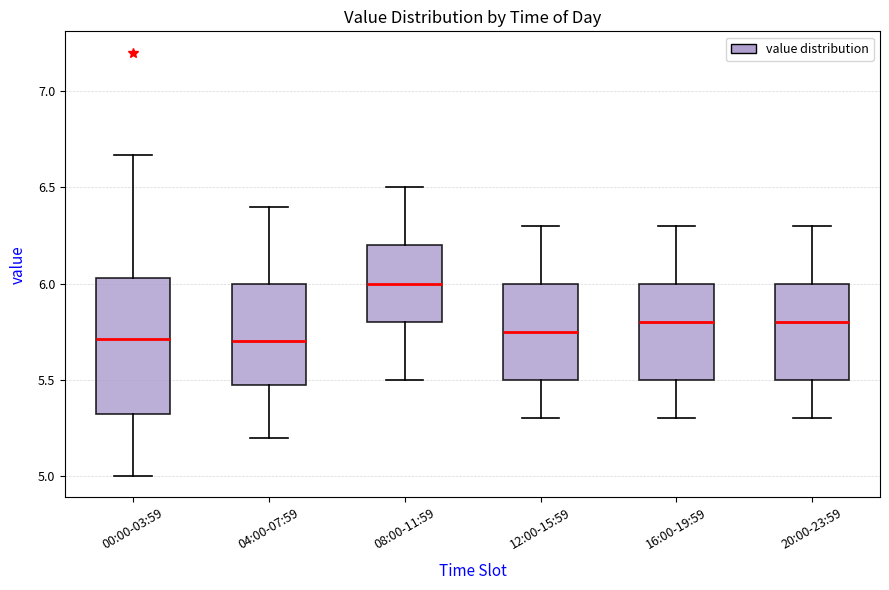

Reading left to right, read every box against the y-axis: the position of its median line, the range the box covers, and the ends of its whiskers. The values are not printed on the chart, so give them approximately, as read against the axis.

00:00-03:59: median 5.70, box 5.30 to 6.05, whiskers 5.00 to 6.65
04:00-07:59: median 5.70, box 5.50 to 6.00, whiskers 5.20 to 6.40
08:00-11:59: median 6.00, box 5.80 to 6.20, whiskers 5.50 to 6.50
12:00-15:59: median 5.75, box 5.50 to 6.00, whiskers 5.30 to 6.30
16:00-19:59: median 5.80, box 5.50 to 6.00, whiskers 5.30 to 6.30
20:00-23:59: median 5.80, box 5.50 to 6.00, whiskers 5.30 to 6.30